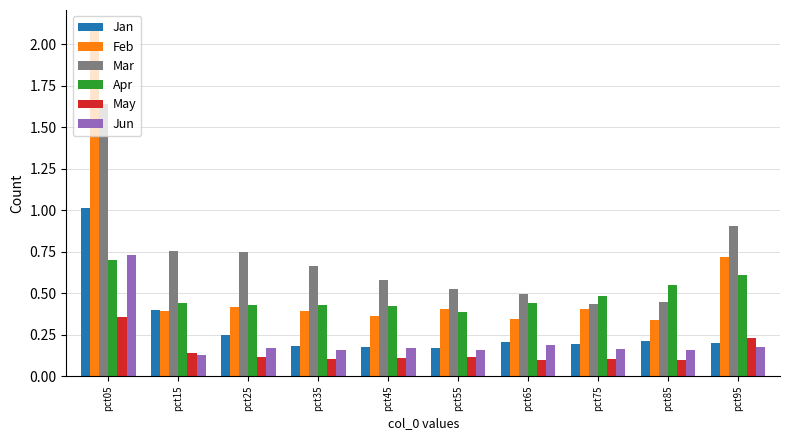

Which category has the highest value across all series?

pct05